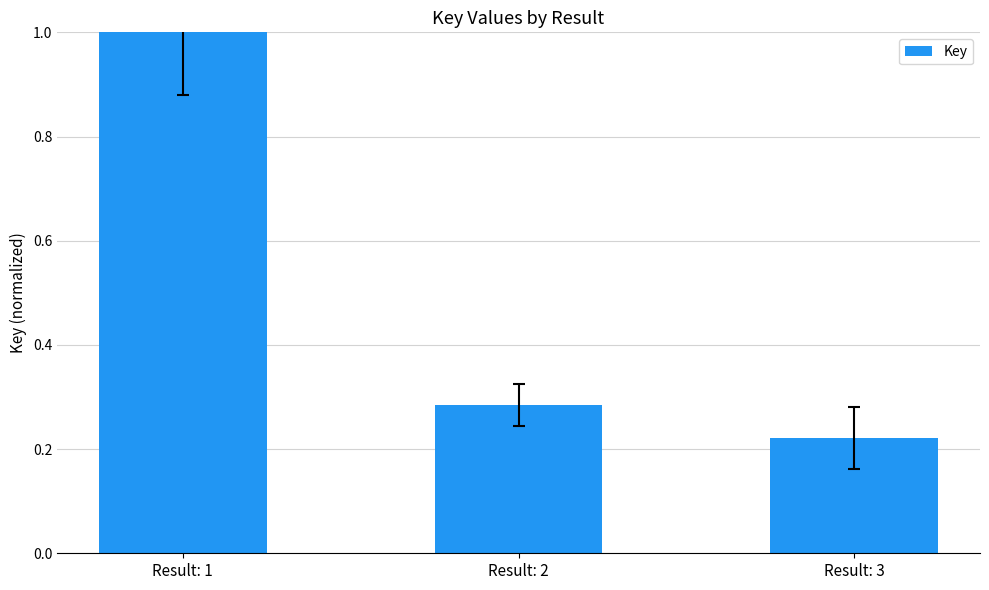

Which has a higher value, Result: 3 or Result: 2?

Result: 2